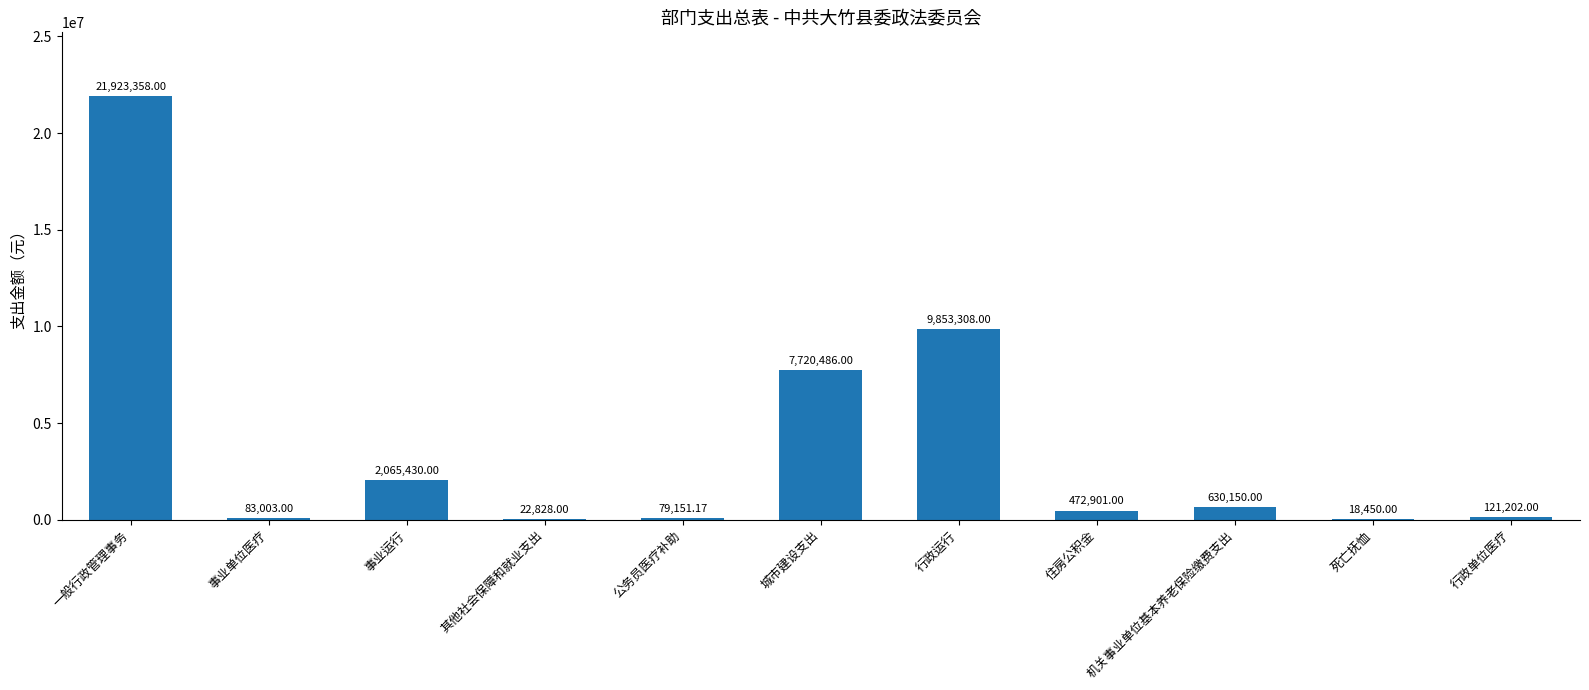

At which label does the data first exceed 472901?

一般行政管理事务